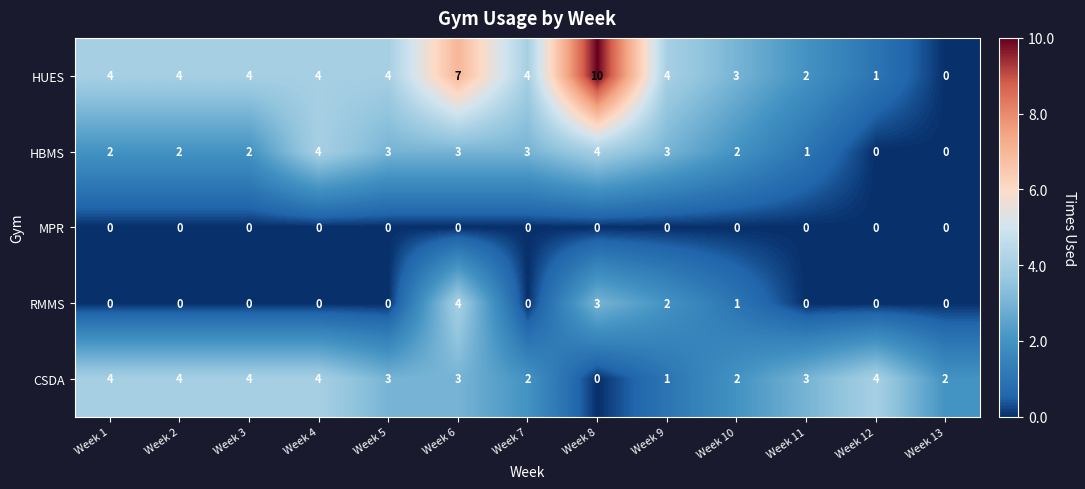

Count the HUES values in the range 3 to 4.

8